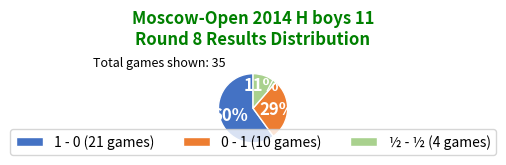

To the nearest percent, what is the average slice percentage?

33%